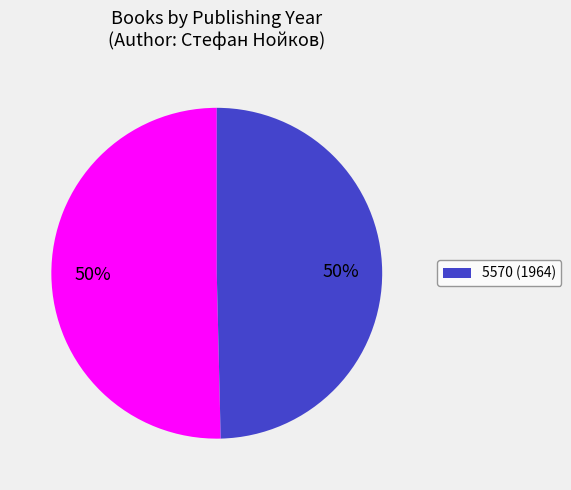

How many slices are in this pie chart?

2